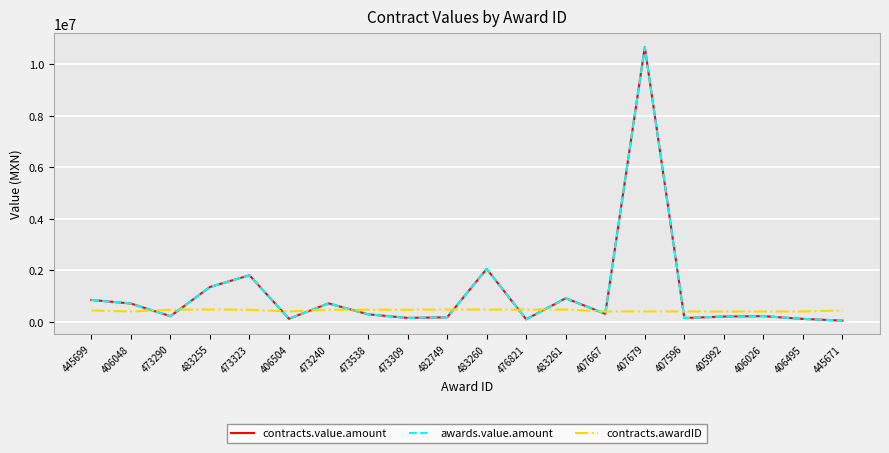

What position from the right is 473309?

12